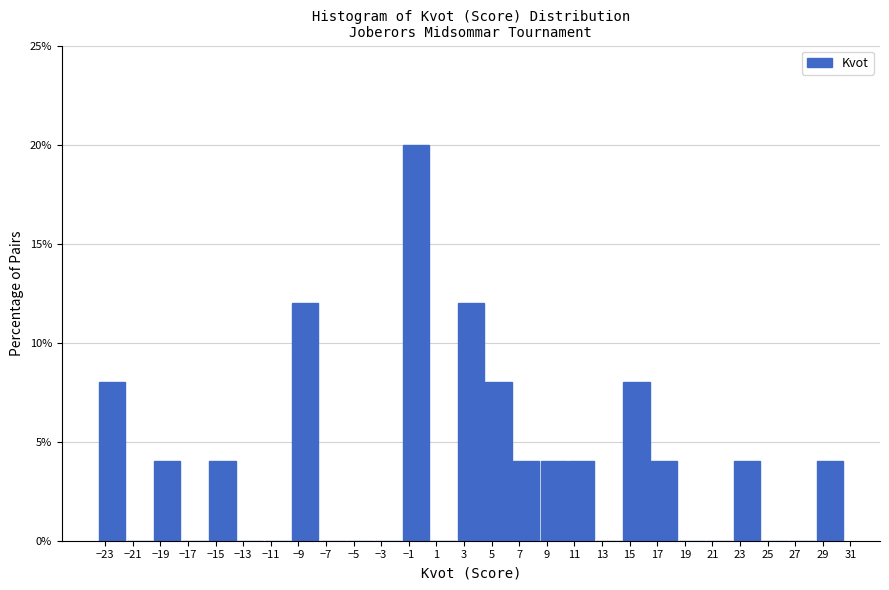

Reading left to right, transcribe this chart: for each bar, give the range it covers on the x-axis and its height. The values are not printed on the chart, so give them approximately, as read against the axis.

-23.5 to -21.5: 8
-21.5 to -19.5: 0
-19.5 to -17.5: 4
-17.5 to -15.5: 0
-15.5 to -13.5: 4
-13.5 to -11.5: 0
-11.5 to -9.5: 0
-9.5 to -7.5: 12
-7.5 to -5.5: 0
-5.5 to -3.5: 0
-3.5 to -1.5: 0
-1.5 to 0.5: 20
0.5 to 2.5: 0
2.5 to 4.5: 12
4.5 to 6.5: 8
6.5 to 8.5: 4
8.5 to 10.5: 4
10.5 to 12.5: 4
12.5 to 14.5: 0
14.5 to 16.5: 8
16.5 to 18.5: 4
18.5 to 20.5: 0
20.5 to 22.5: 0
22.5 to 24.5: 4
24.5 to 26.5: 0
26.5 to 28.5: 0
28.5 to 30.5: 4